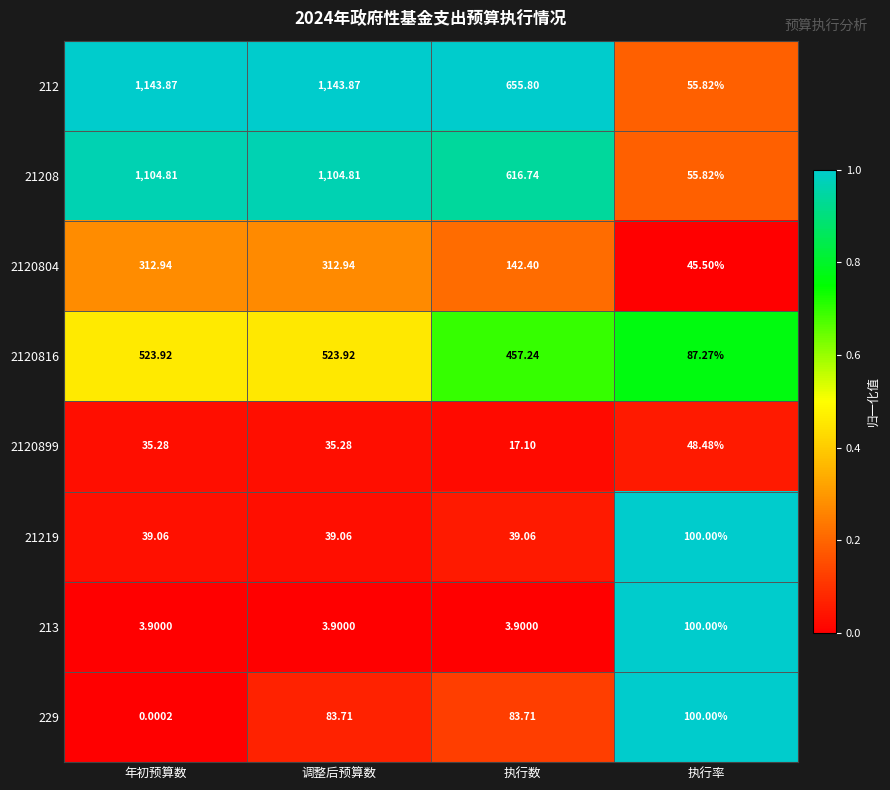

Which category has the lowest value across all series?

年初预算数